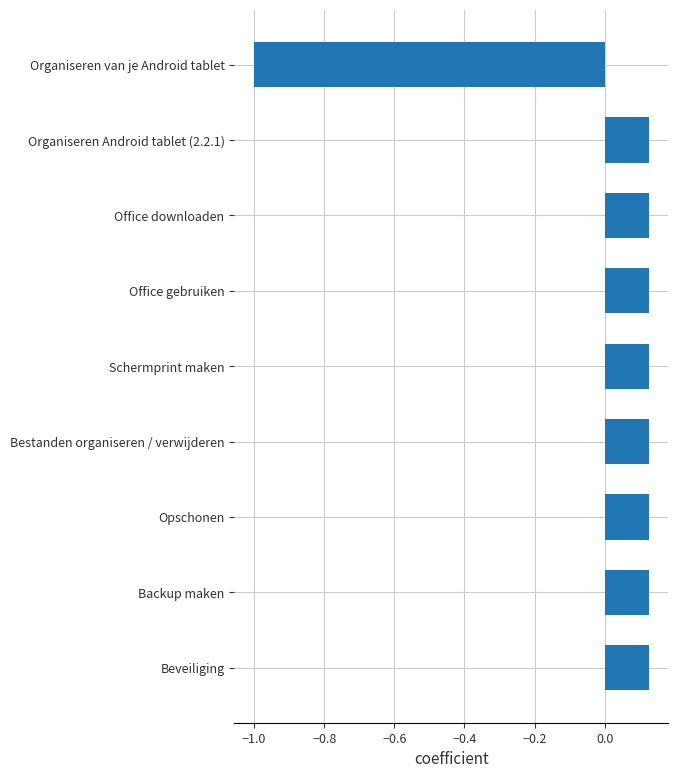

Are the bars horizontal?

Yes